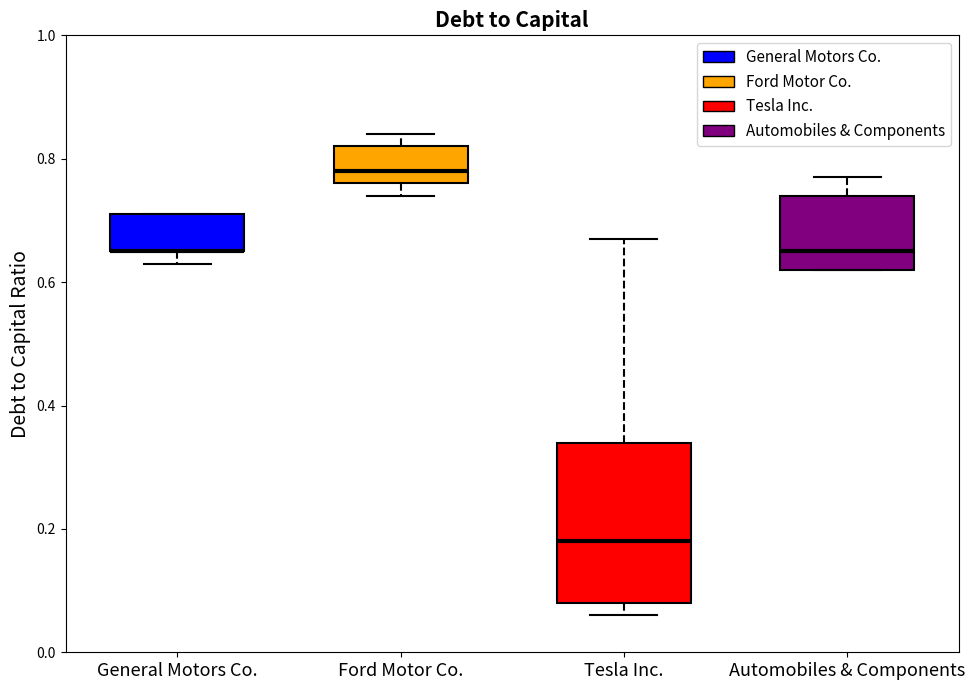

Comparing the boxes themselves (not the whiskers), which one is the tallest?

Tesla Inc.